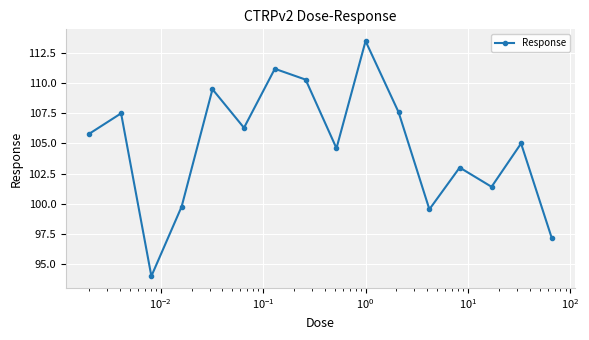

Reading left to right, what are all the values shown in this chart?

105.8	107.5	94.0	99.8	109.5	106.3	111.2	110.3	104.6	113.5	107.6	99.5	103.0	101.4	105.0	97.1